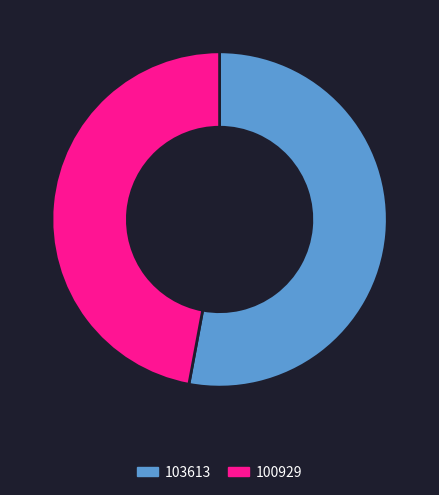

Approximately how many times larger is the value at 103613 compared to 100929?

1.1